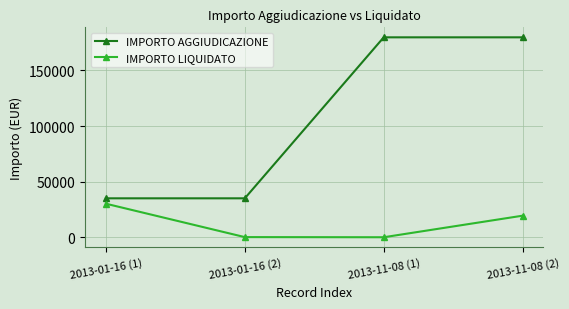

Which series has the largest total across all categories?

IMPORTO AGGIUDICAZIONE